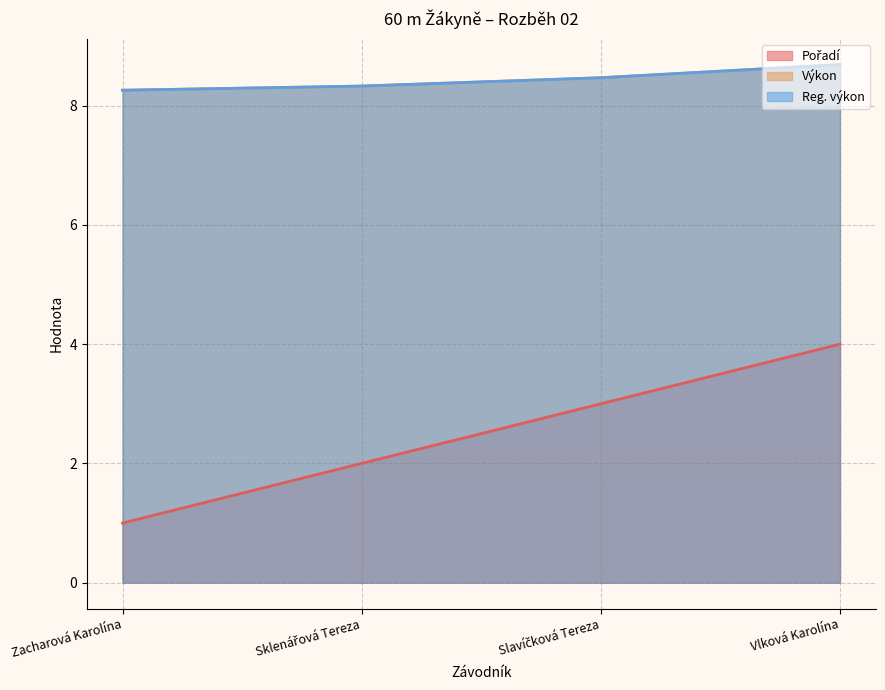

The Pořadí series shows 3.0 at Slavíčková Tereza. True or false?

True